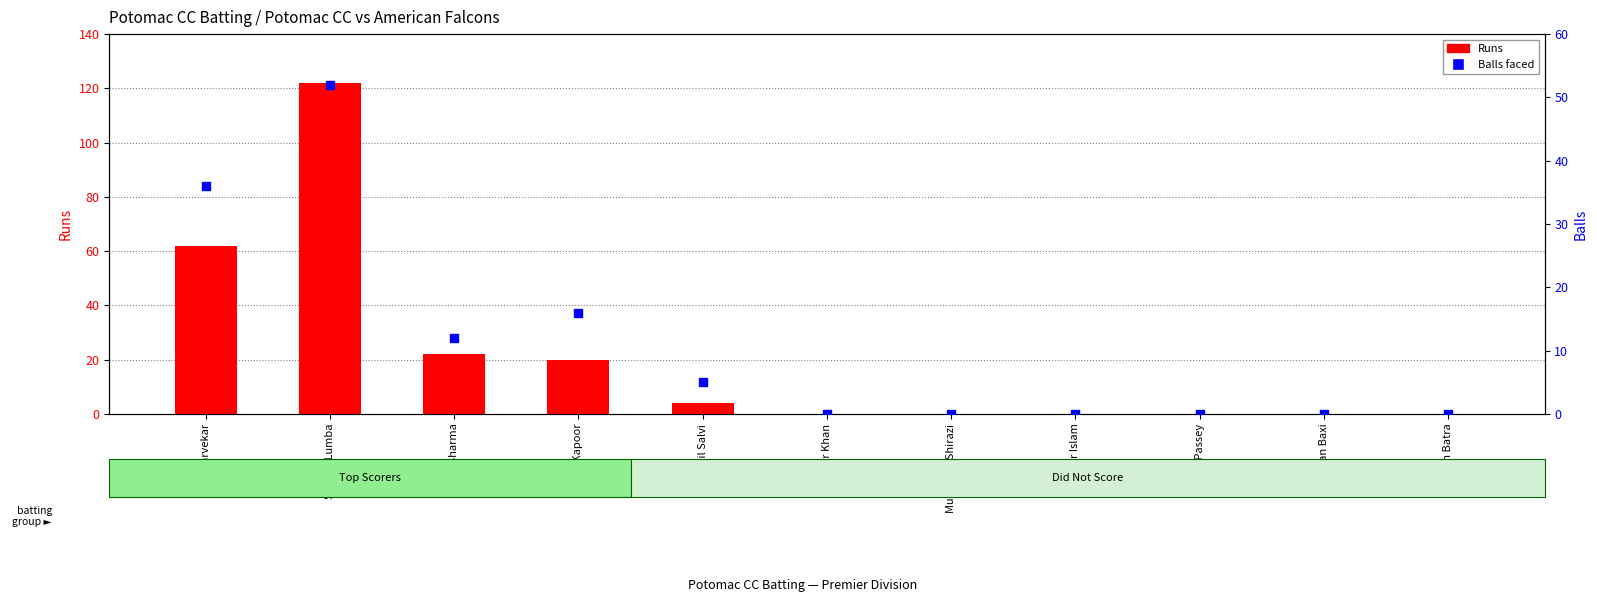

Which series has the largest Y range (max minus min)?

Runs